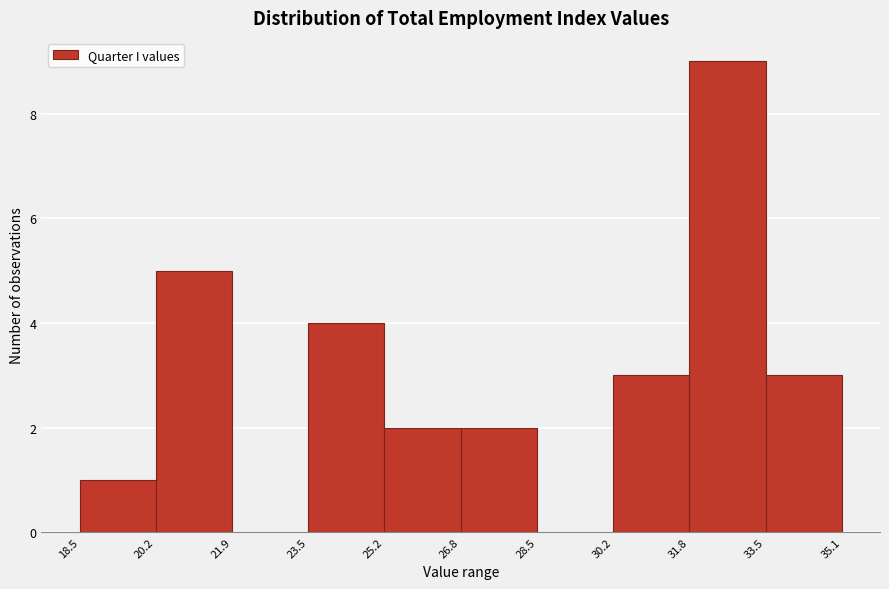

Reading left to right, transcribe this chart: for each bar, give the range it covers on the x-axis and its height. The values are not printed on the chart, so give them approximately, as read against the axis.

18.5 to 20.2: 1
20.2 to 21.9: 5
21.9 to 23.5: 0
23.5 to 25.2: 4
25.2 to 26.8: 2
26.8 to 28.5: 2
28.5 to 30.2: 0
30.2 to 31.8: 3
31.8 to 33.5: 9
33.5 to 35.1: 3